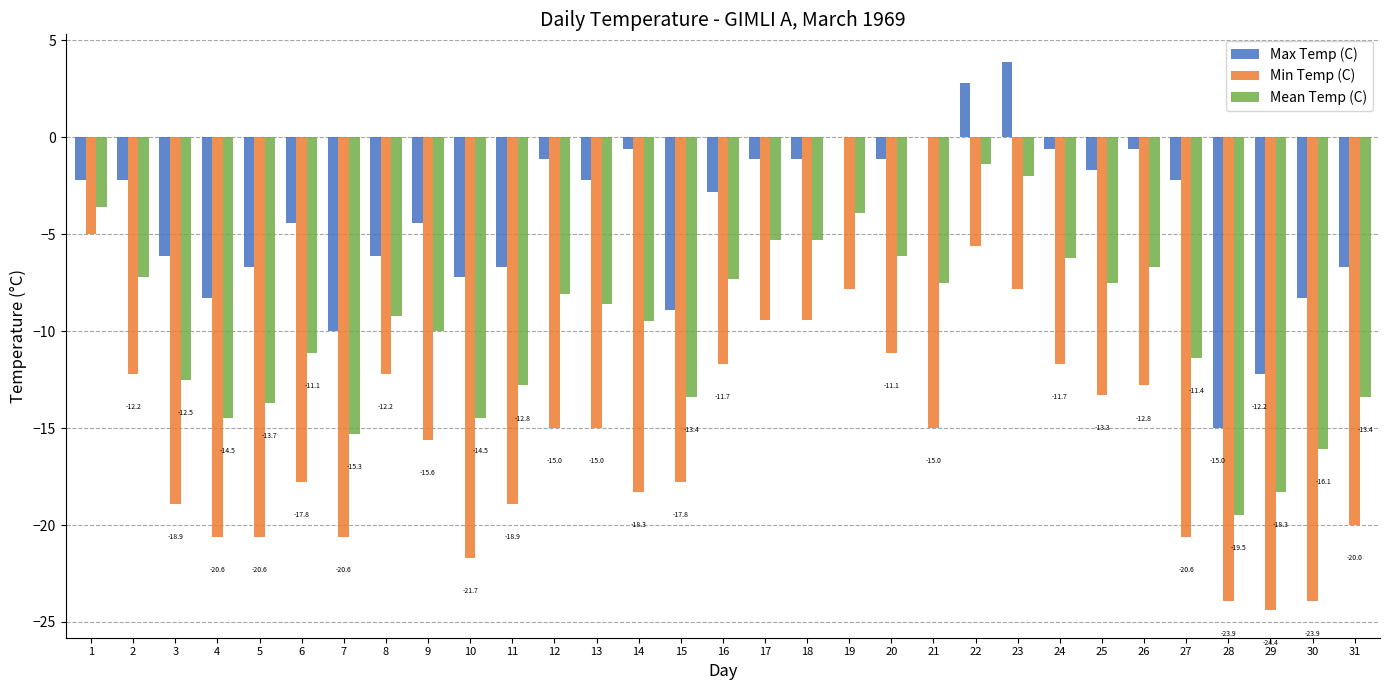

What is the maximum value shown in the chart?

3.9